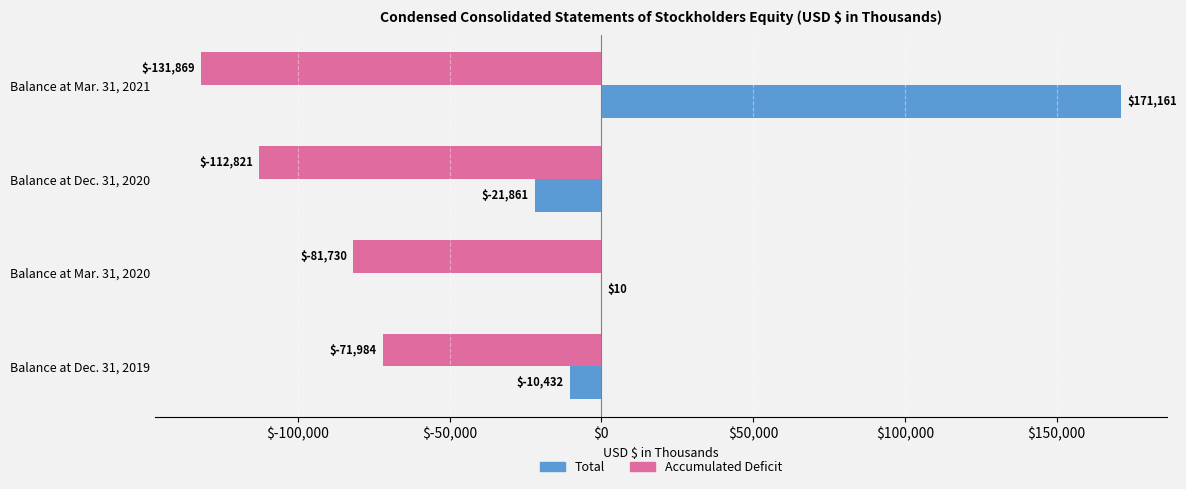

What are all the series names shown in the legend?

Total, Accumulated Deficit